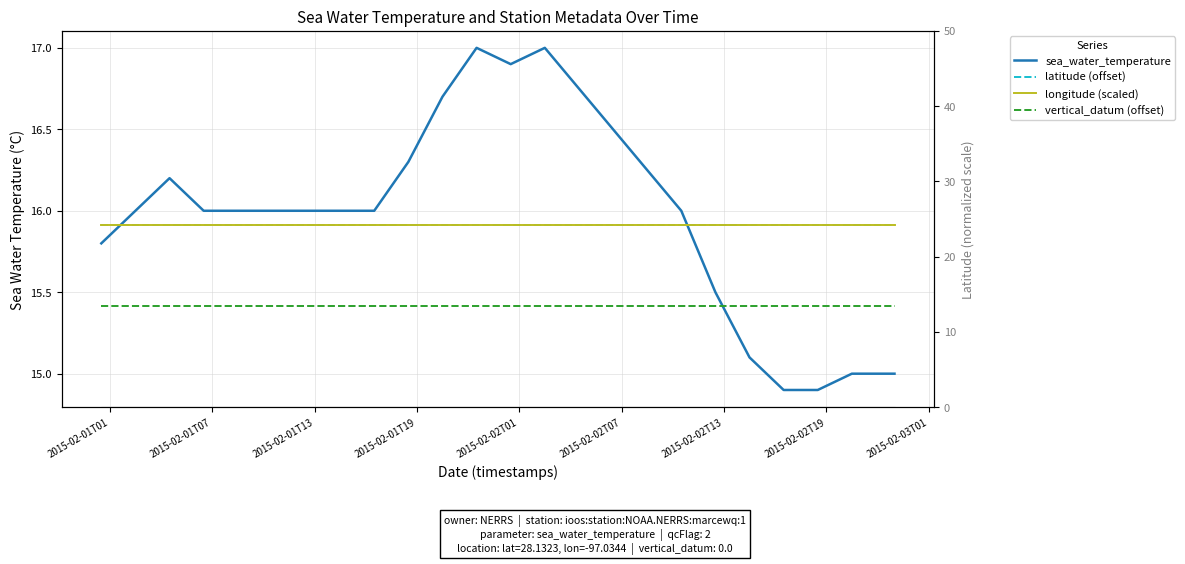

At which label is vertical_datum (offset) closest to 15?

2015-02-01T01